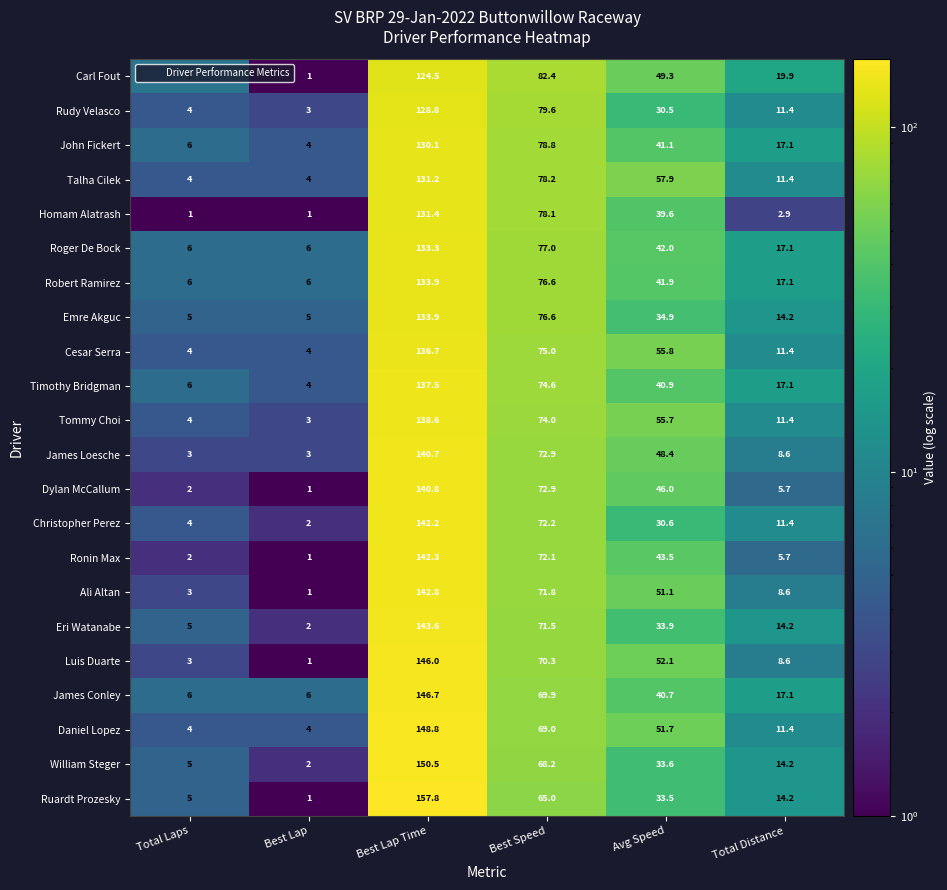

Which series has the widest spread of values?

Ruardt Prozesky